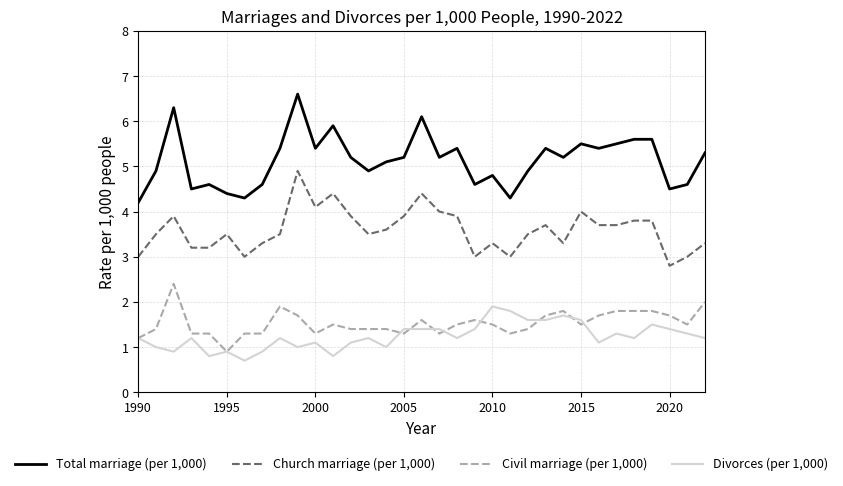

How many distinct data groups are displayed?

4